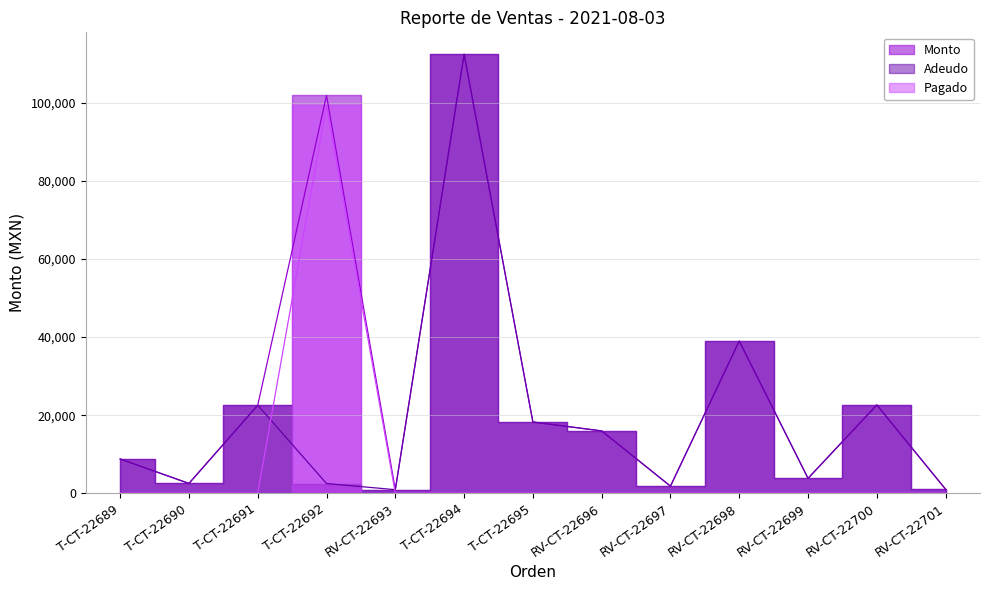

What is the difference between the Monto values at RV-CT-22698 and T-CT-22692?

62950